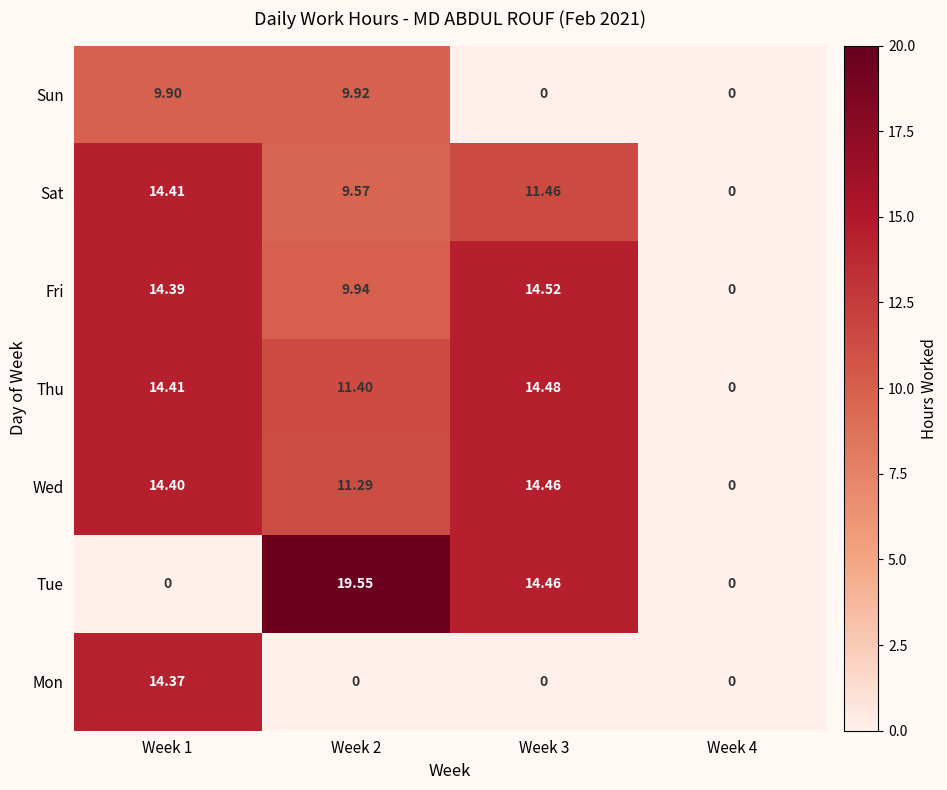

List the series in order of their peak value, highest first.

Tue, Fri, Thu, Wed, Sat, Mon, Sun